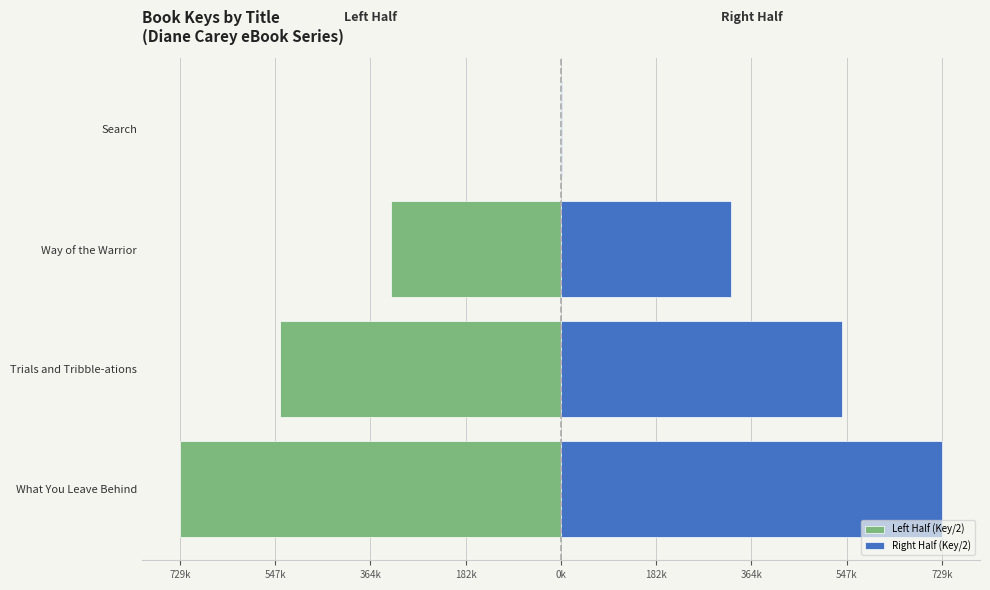

What is the difference between the maximum and minimum values in the Right Half (Key/2) series?

726973.0